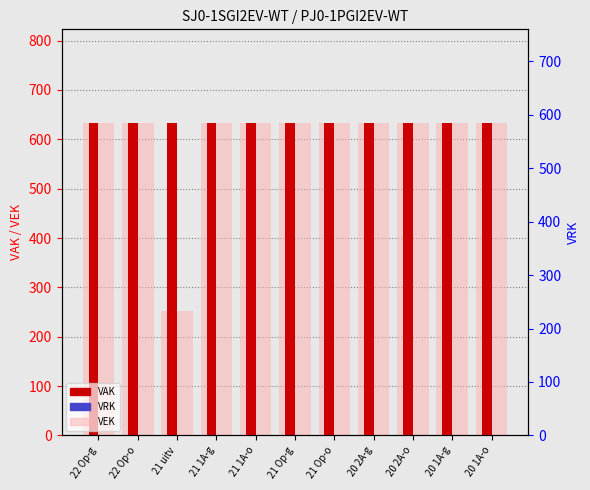

The value of VRK at 21 1A-o is 0. True or false?

True